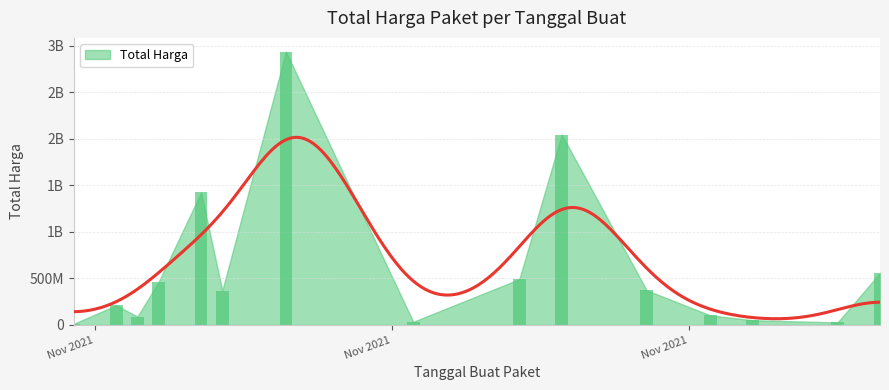

Reading left to right, what are all the values shown in this chart?

12787500	211663270	90672075	464002100	1425867900	370566800	2939363240	34292000	493000000	2047459200	373404000	103541000	51601000	27412000	559970800